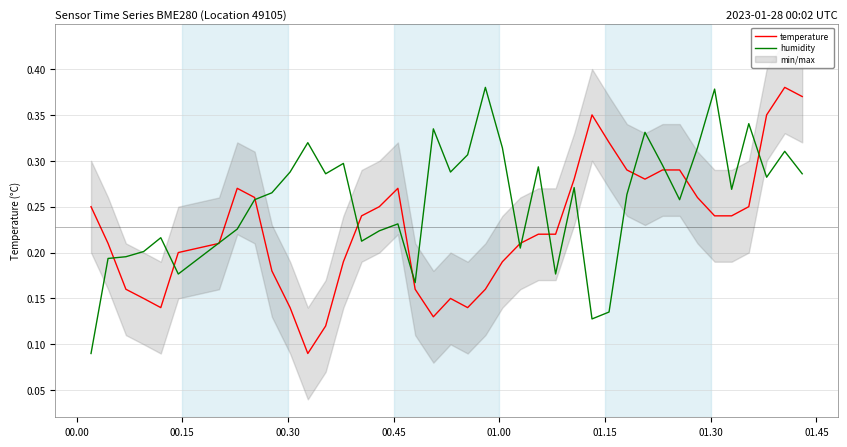

Reading left to right, list all the values displayed in this chart.

temperature: 0.2	0.2	0.2	0.1	0.1	0.2	0.2	0.3	0.3	0.2	0.1	0.1	0.1	0.2	0.2	0.2	0.3	0.2	0.1	0.1	0.1	0.2	0.2	0.2	0.2	0.2	0.3	0.3	0.3	0.3	0.3	0.3	0.3	0.3	0.2	0.2	0.2	0.3	0.4	0.4
humidity: 0.1	0.2	0.2	0.2	0.2	0.2	0.2	0.2	0.3	0.3	0.3	0.3	0.3	0.3	0.2	0.2	0.2	0.2	0.3	0.3	0.3	0.4	0.3	0.2	0.3	0.2	0.3	0.1	0.1	0.3	0.3	0.3	0.3	0.3	0.4	0.3	0.3	0.3	0.3	0.3